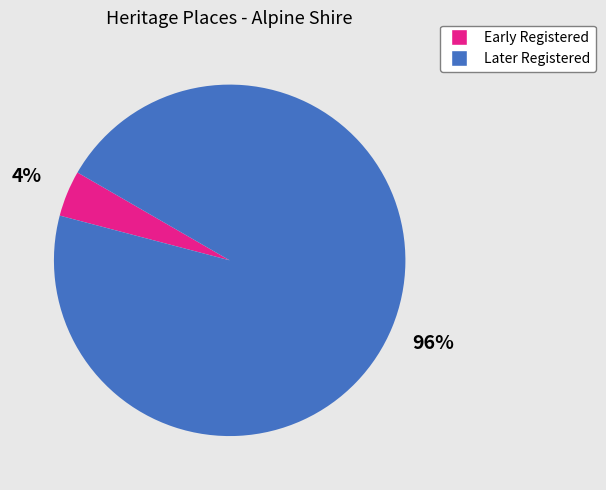

Does any single category account for the majority?

Yes